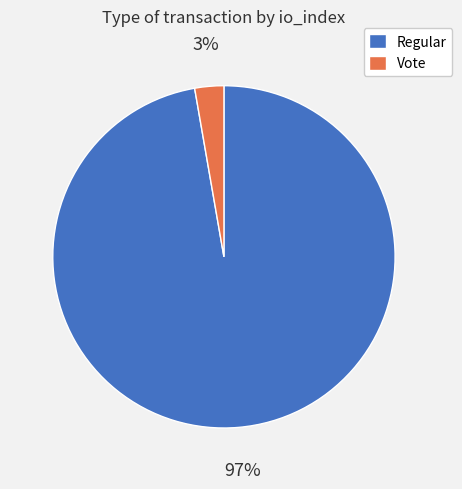

To the nearest percent, what is the combined percentage of Regular and Vote?

100%